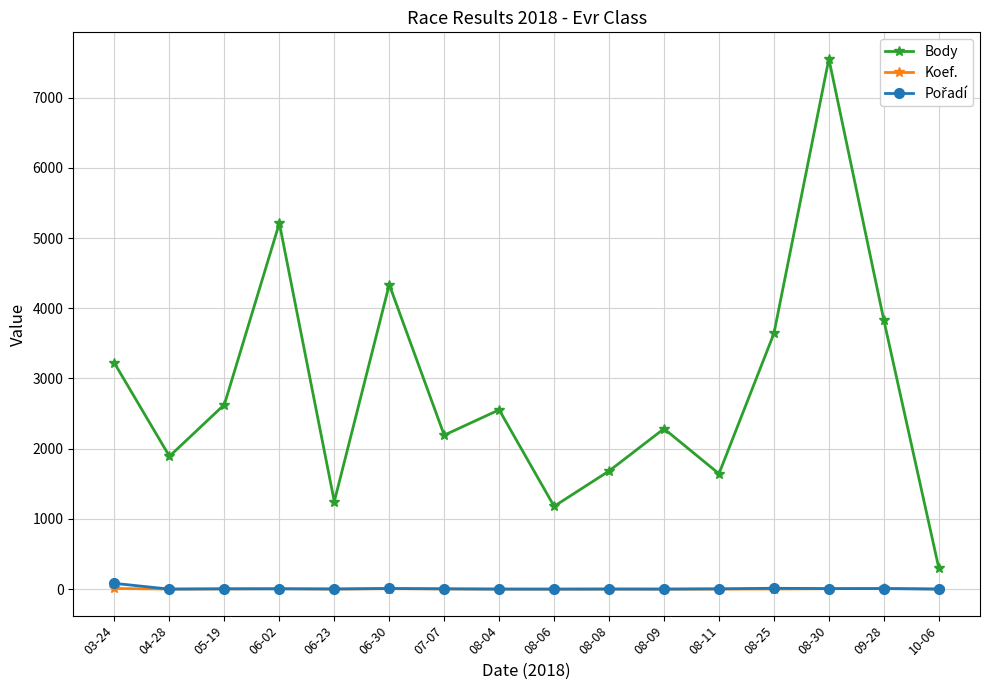

How many interior local valleys does the Body series have?

5